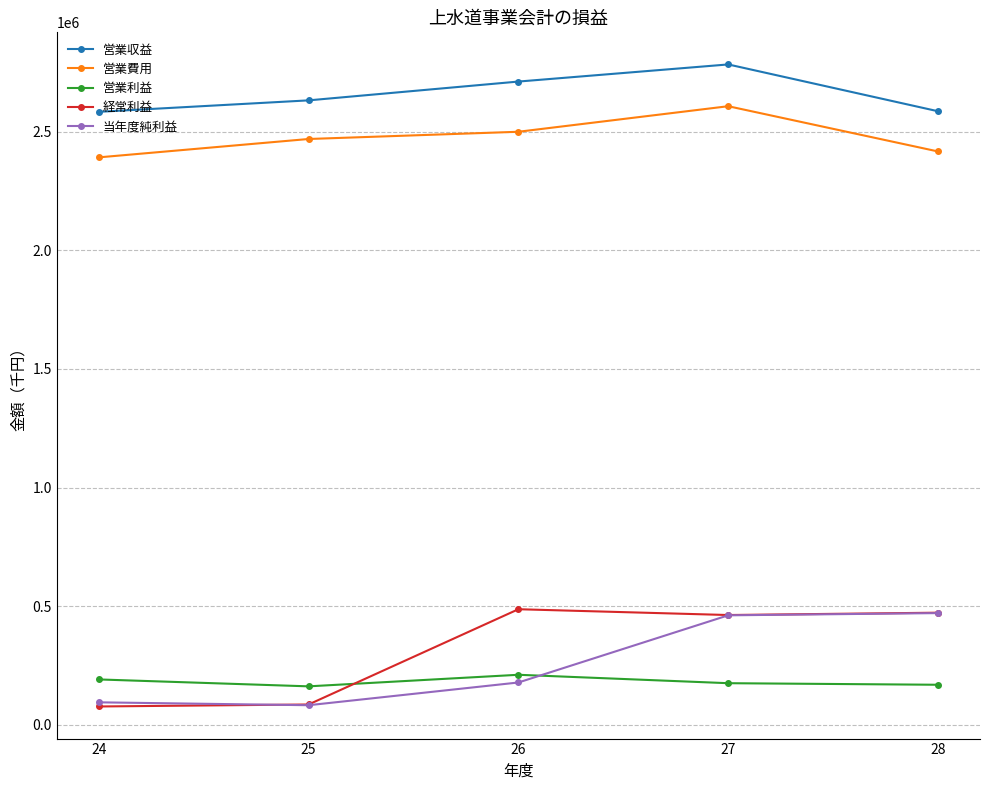

Is it true that 経常利益 equals 86358 at 25?

True